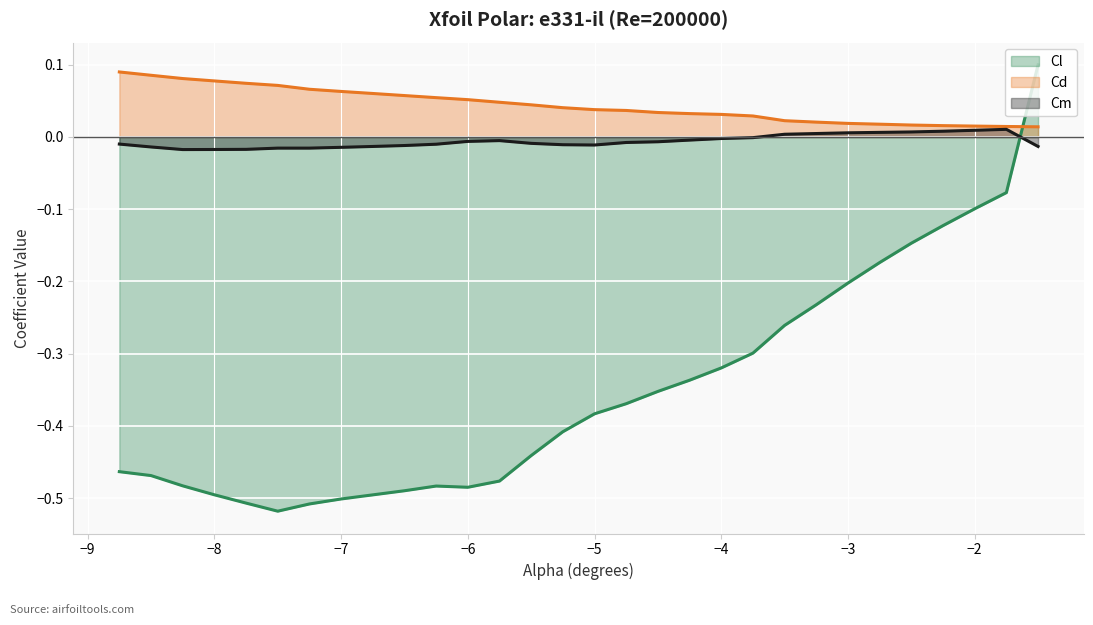

What is the spread (max minus min) of values at -2.75?

0.2